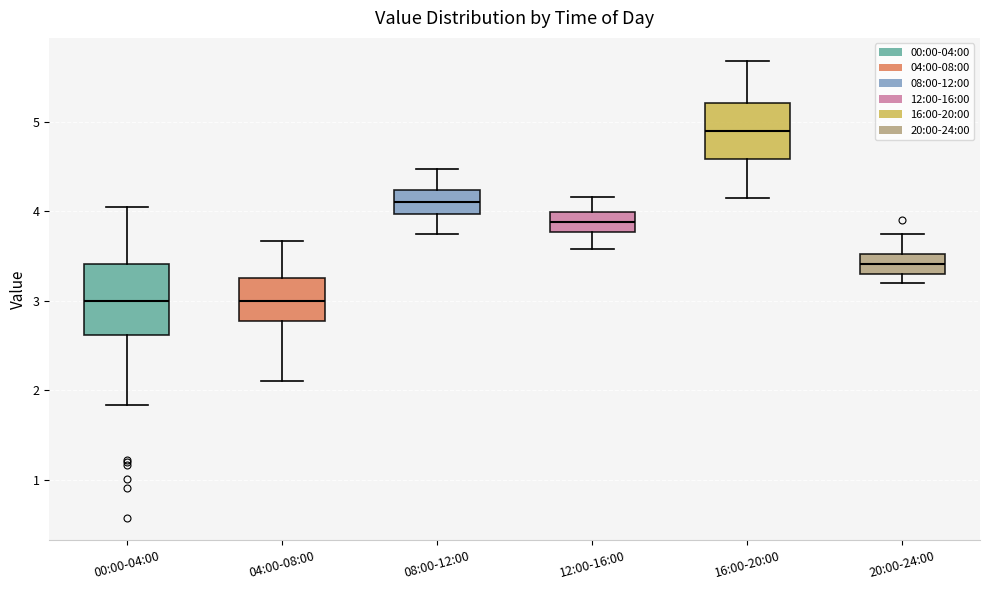

Where does the upper whisker of the box for 16:00-20:00 end on the y-axis? The values are not printed on the chart, so give them approximately, as read against the axis.

5.7